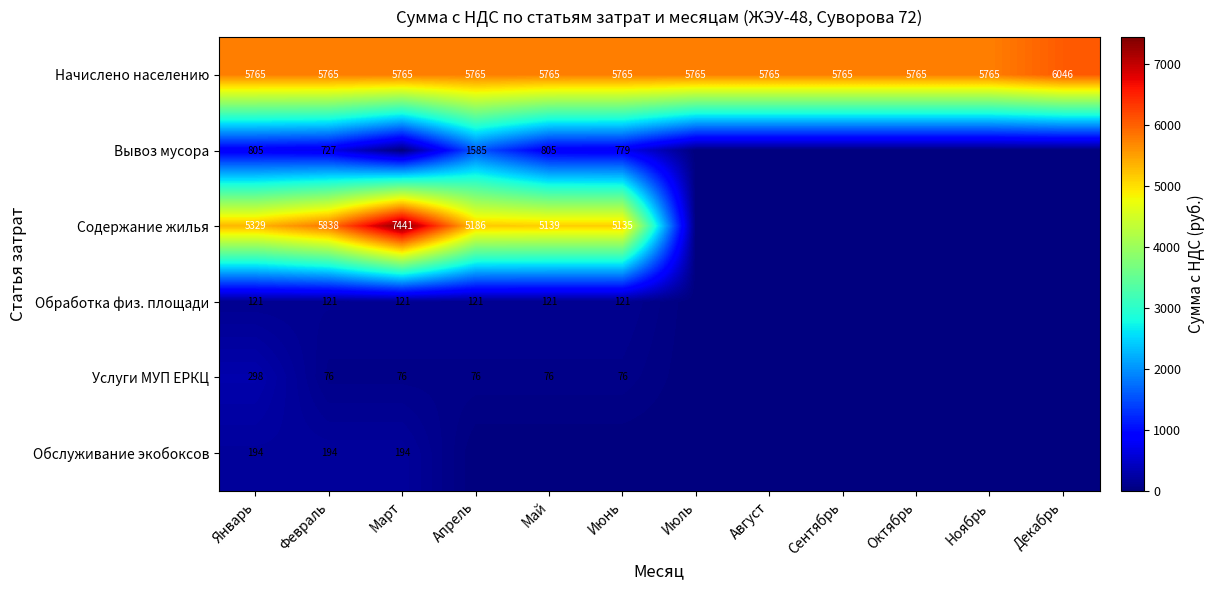

Which label corresponds to the largest value in the chart?

Март